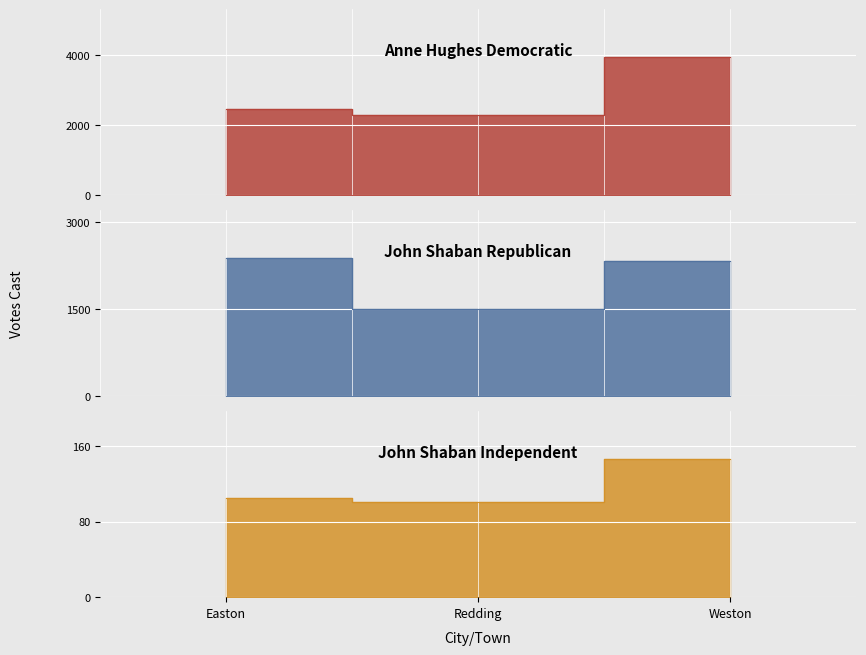

How many lines are shown in the chart?

3